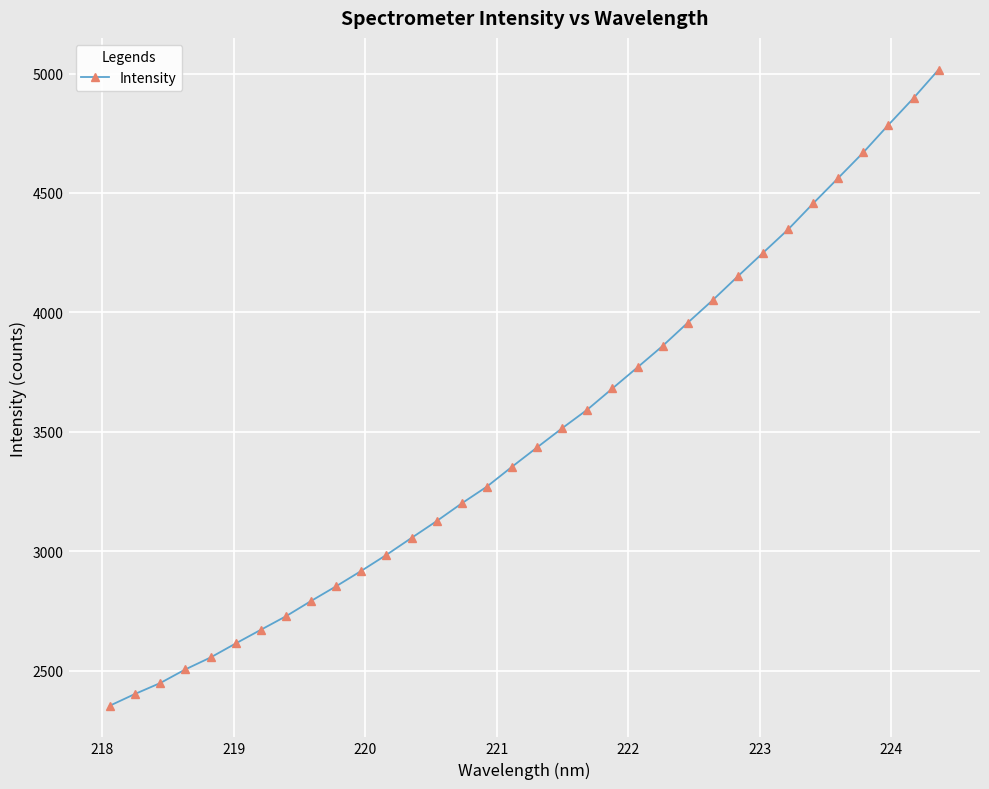

What is the smallest value displayed?

2353.6